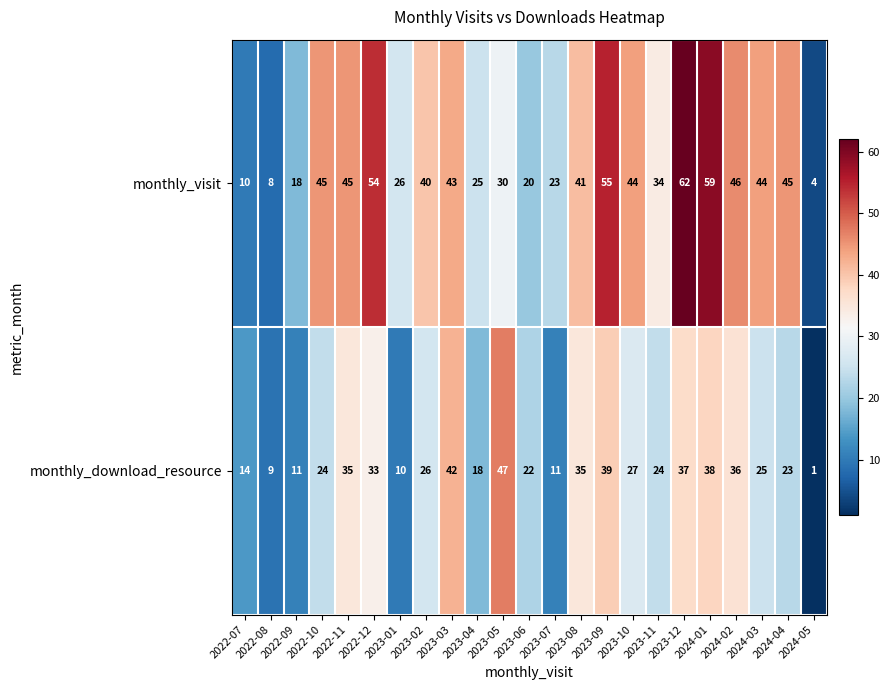

How many categories are shown in the chart?

23